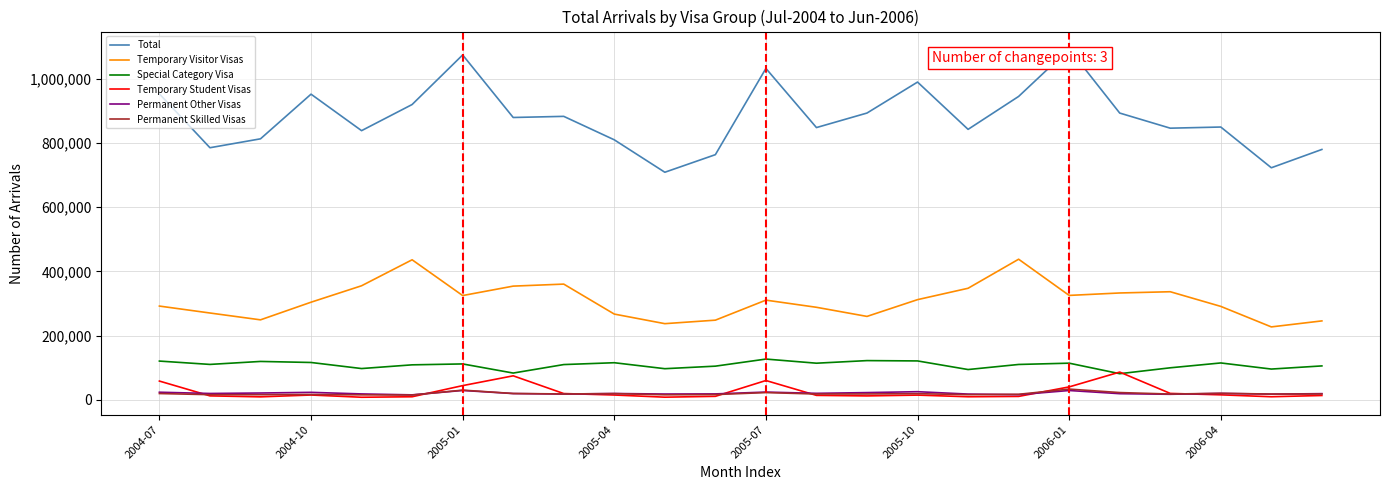

True or false: Temporary Student Visas and Total intersect in this chart.

False